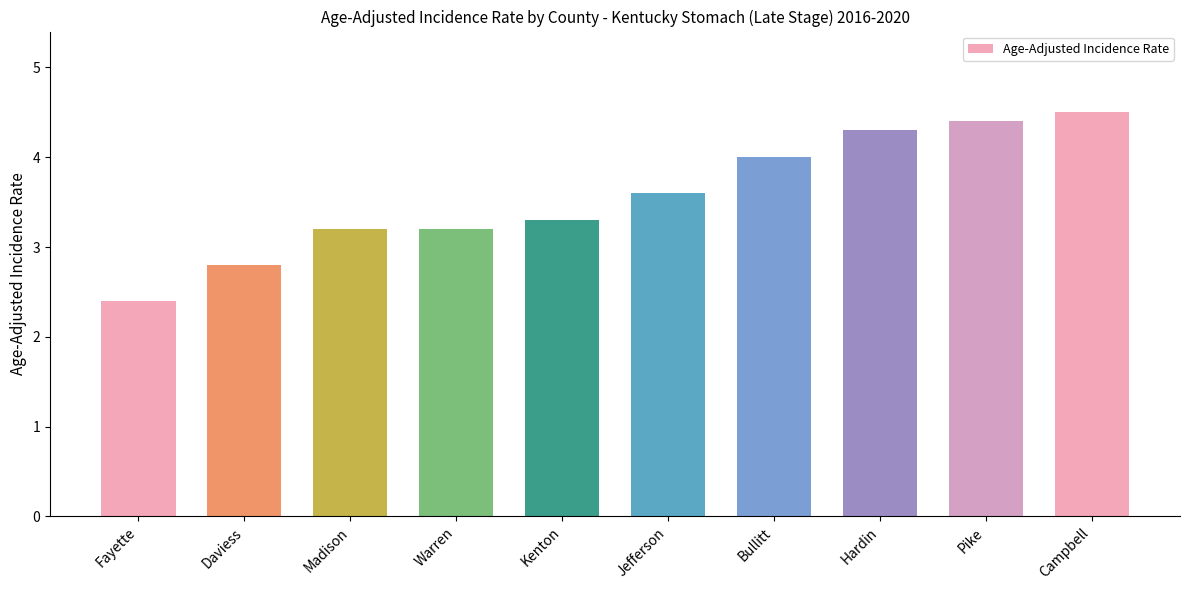

At which category does the chart reach its peak across all series?

Campbell